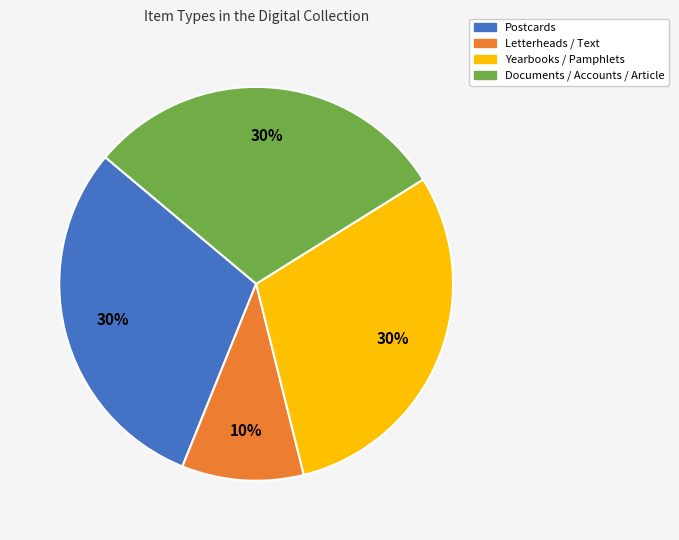

Is there any slice that represents more than half of the pie?

No